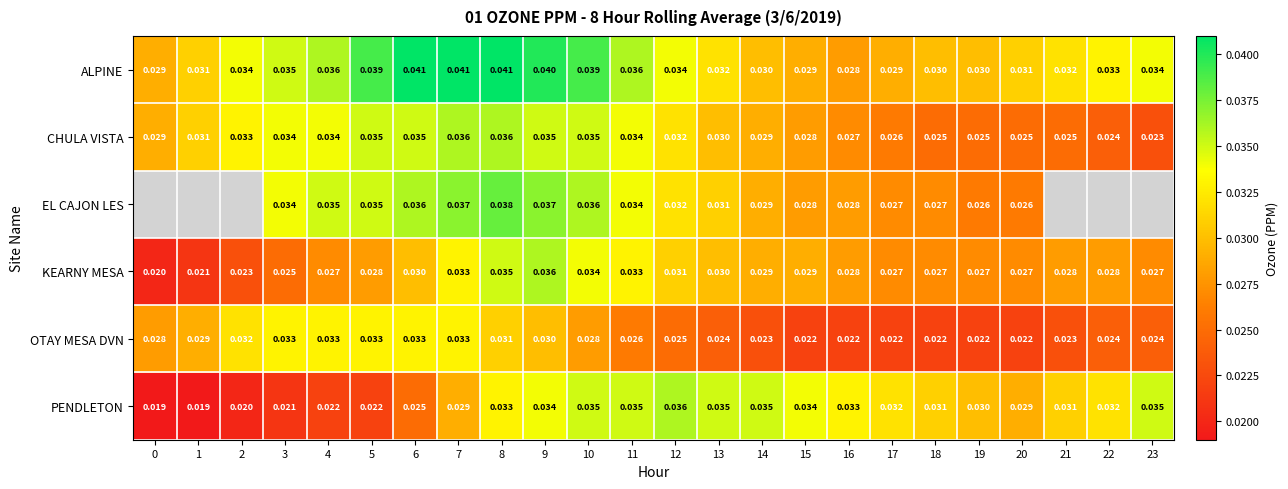

Between 3 and 11, which series saw the biggest shift?

PENDLETON